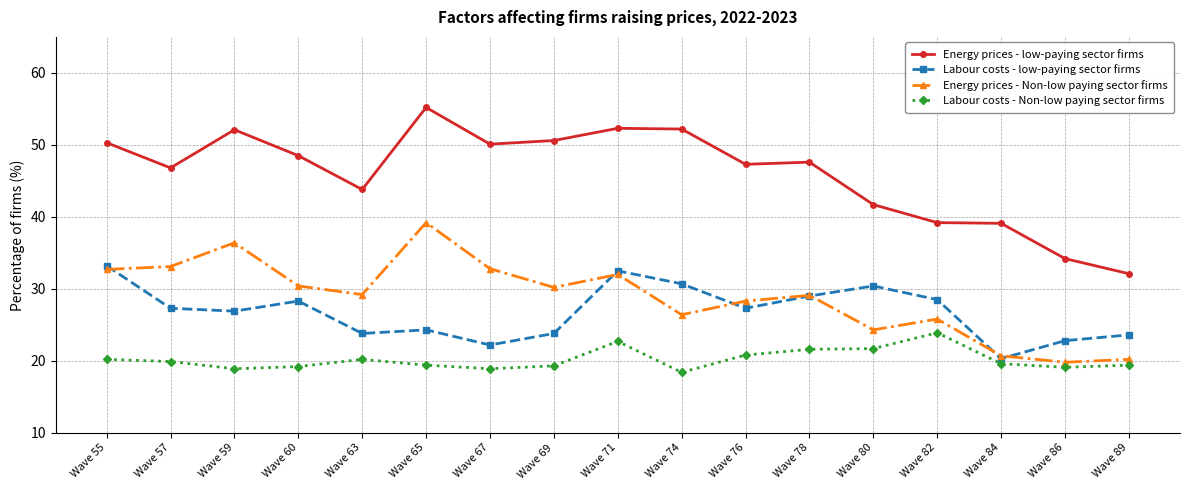

The Labour costs - Non-low paying sector firms series shows 26.5 at Wave 67. True or false?

False